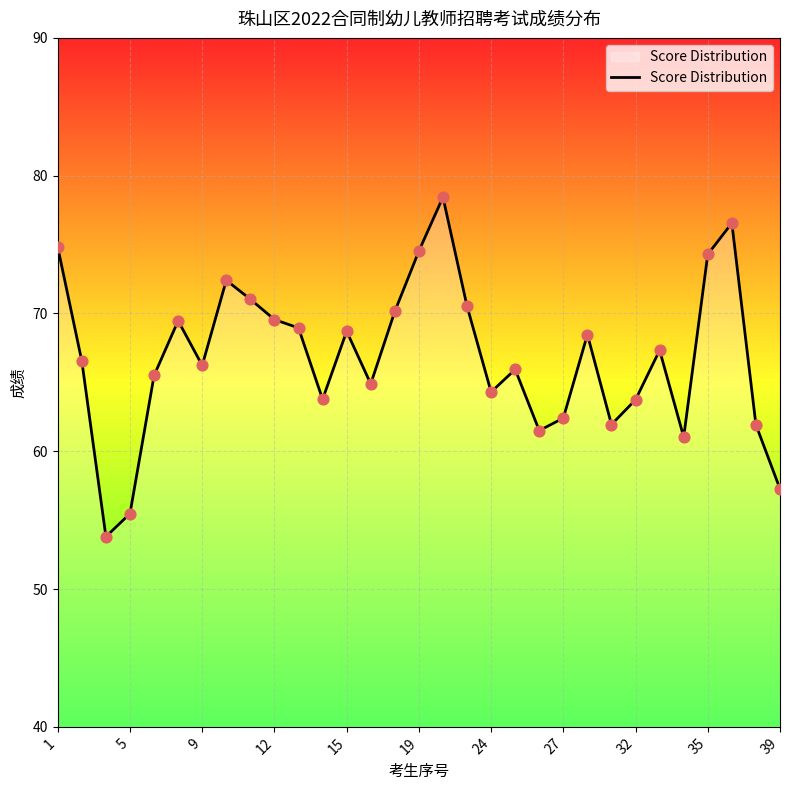

What is the greatest value displayed?

78.4